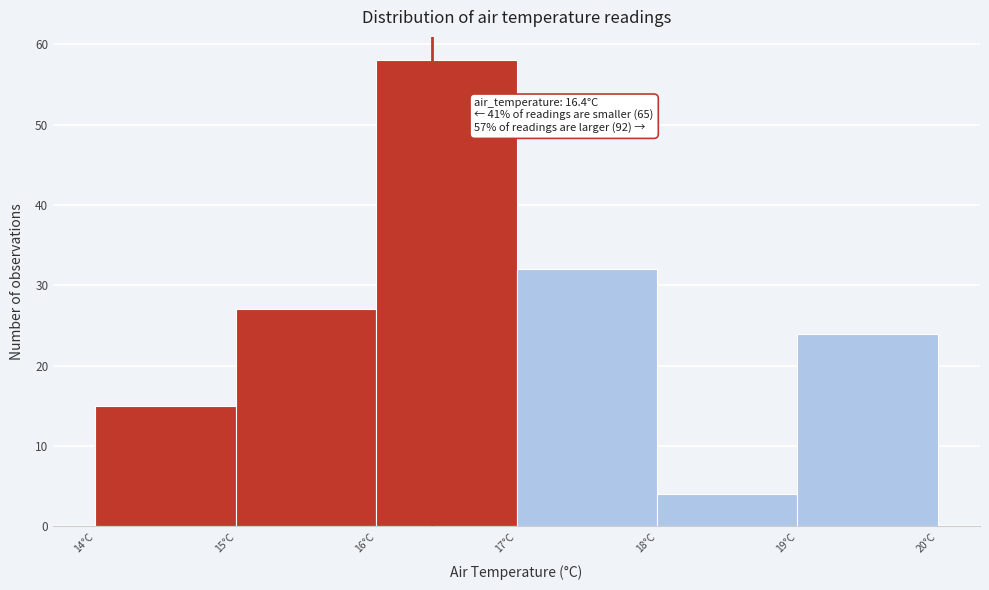

Over which range of the x-axis is the bar tallest?

16 to 17